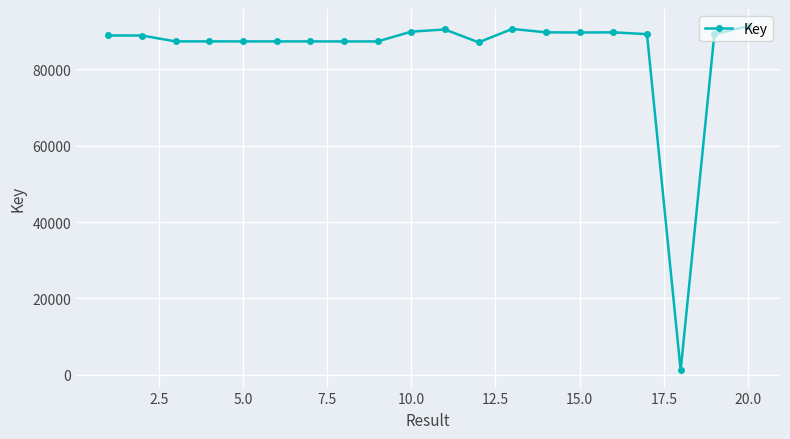

True or false: the data has more than 0 interior local peaks.

True